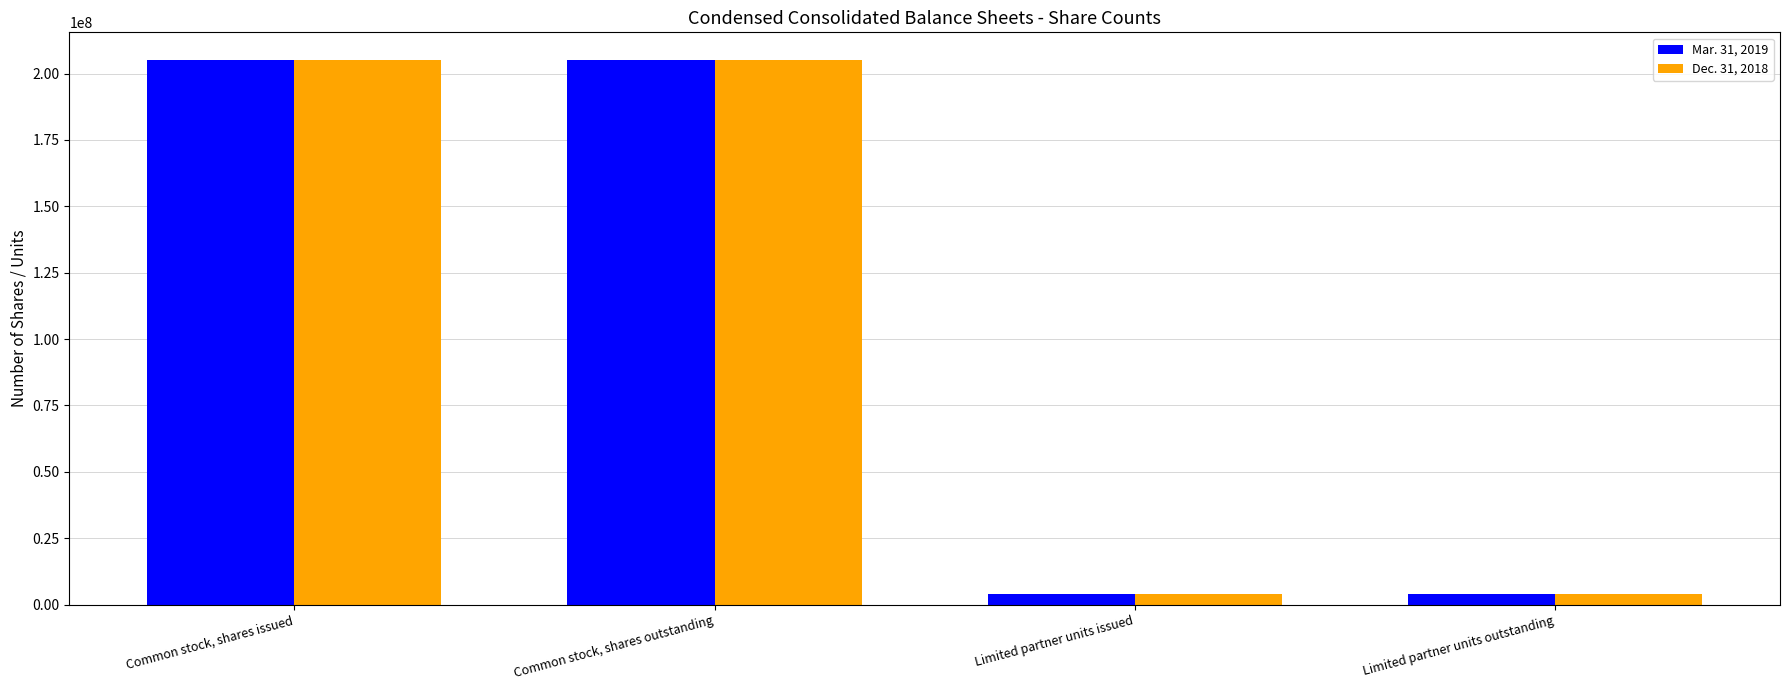

Rank the series at Limited partner units issued from highest to lowest value.

Dec. 31, 2018, Mar. 31, 2019